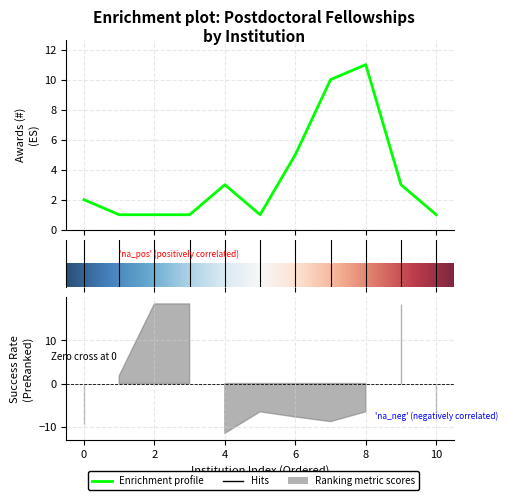

Which label corresponds to the smallest value in the chart?

success_rate